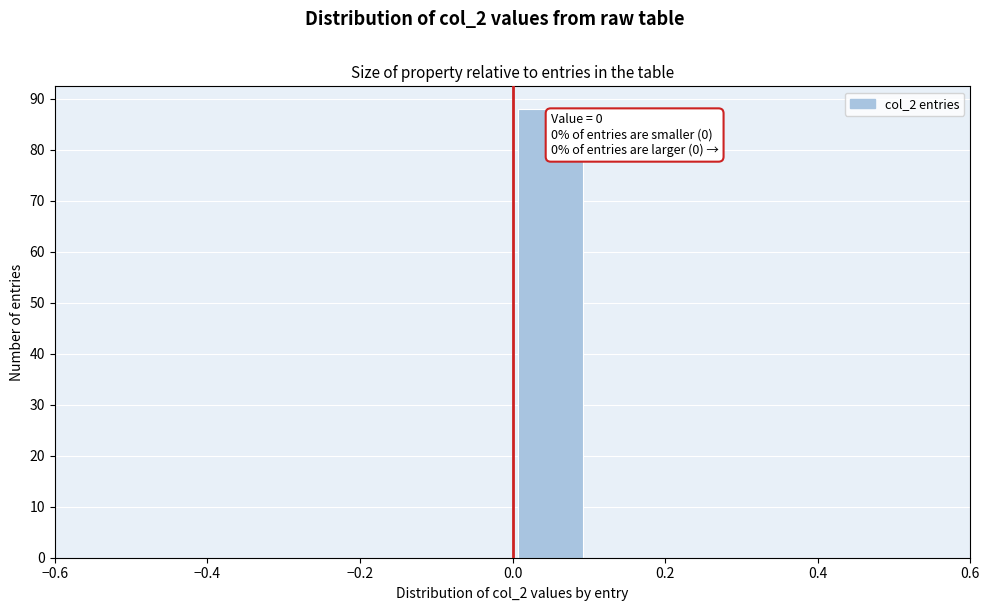

Which range on the x-axis has the tallest bar?

0.0 to 0.1